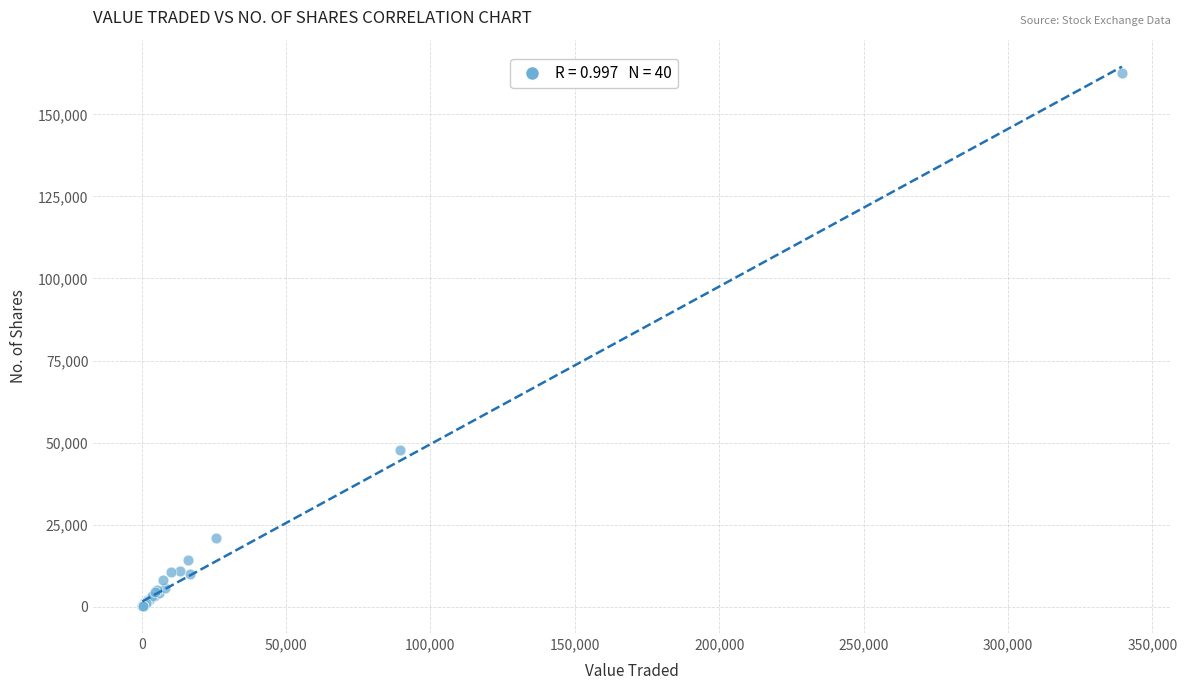

What Y value in the scatter plot is closest to 81372?

47869